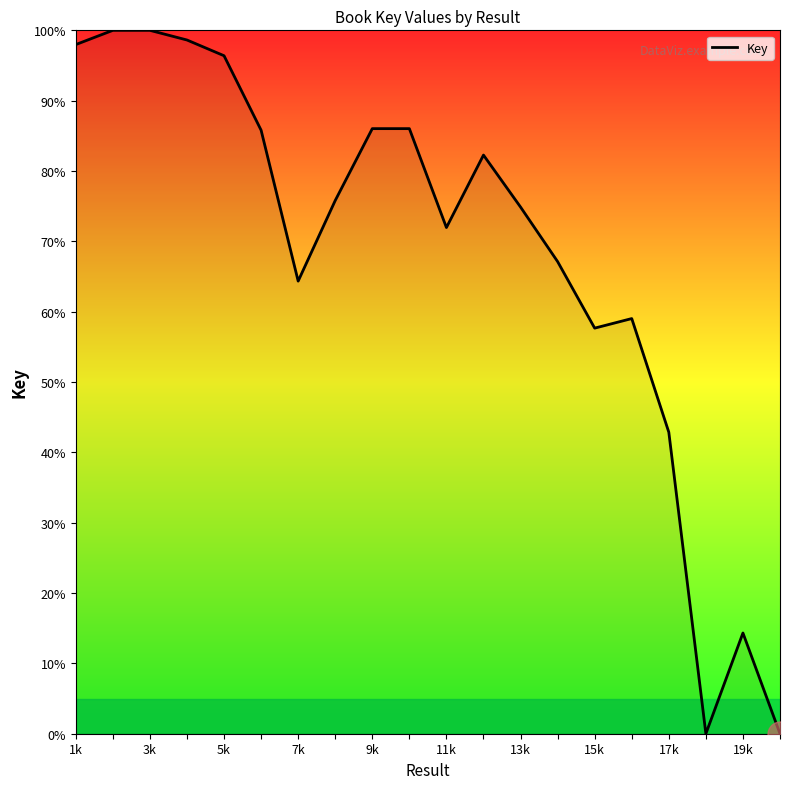

What is the maximum value shown in the chart?

100.0